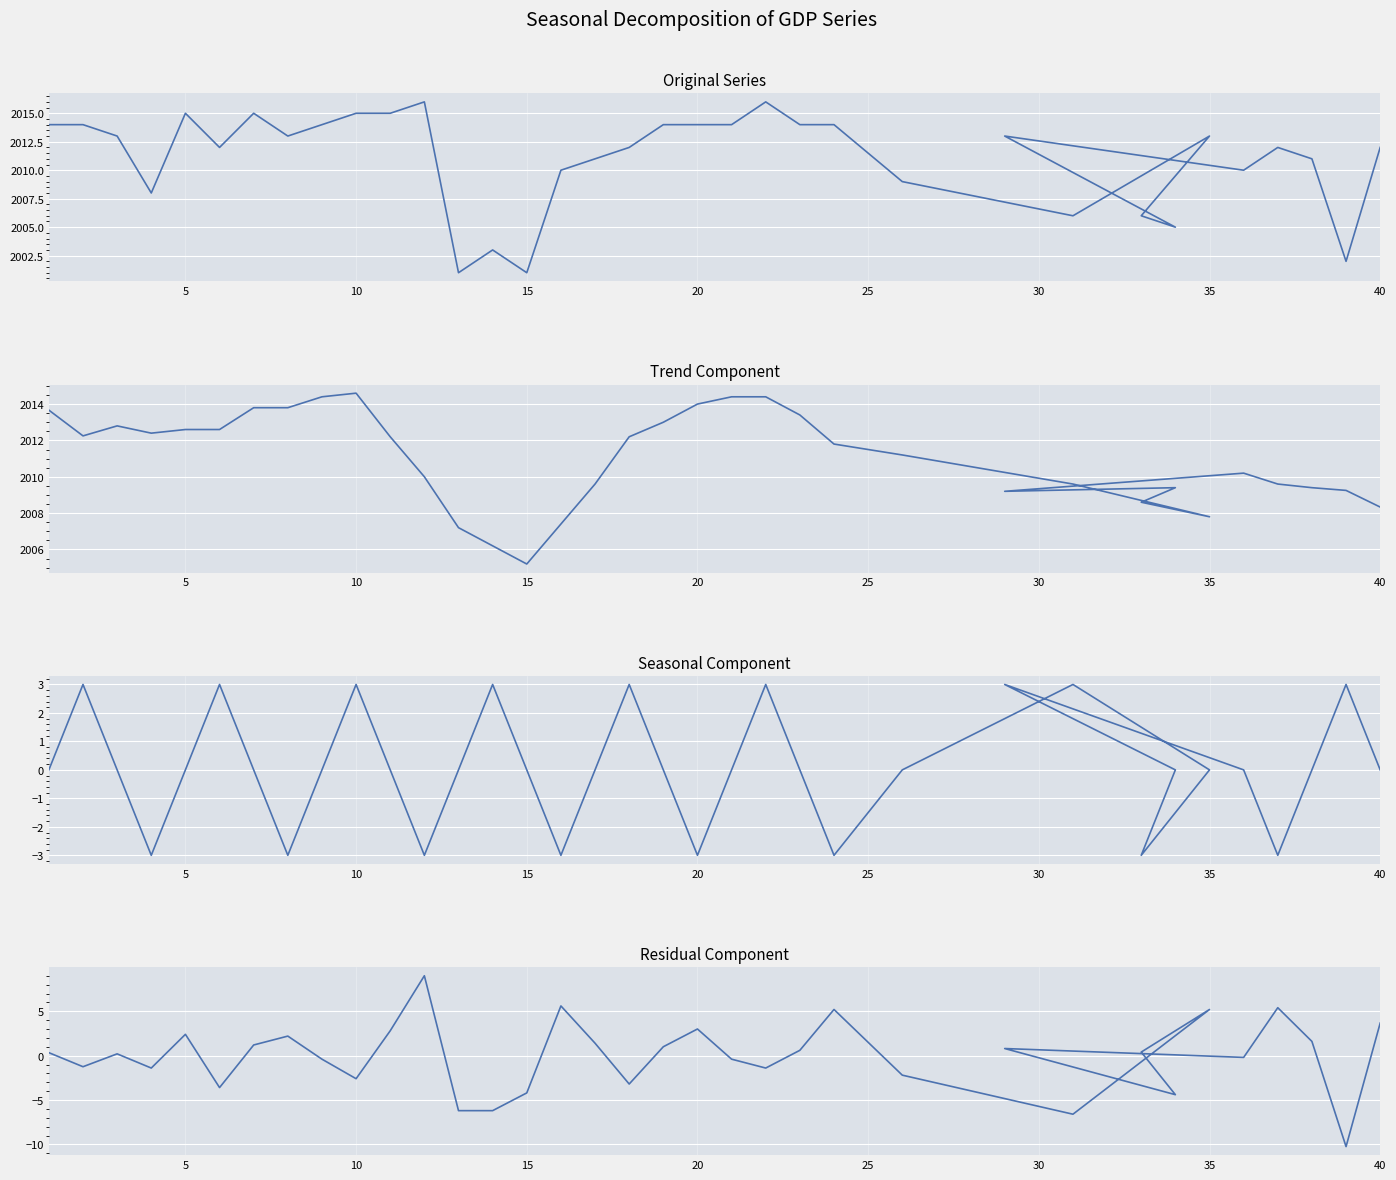

Does the chart display data point markers on the line(s)?

No